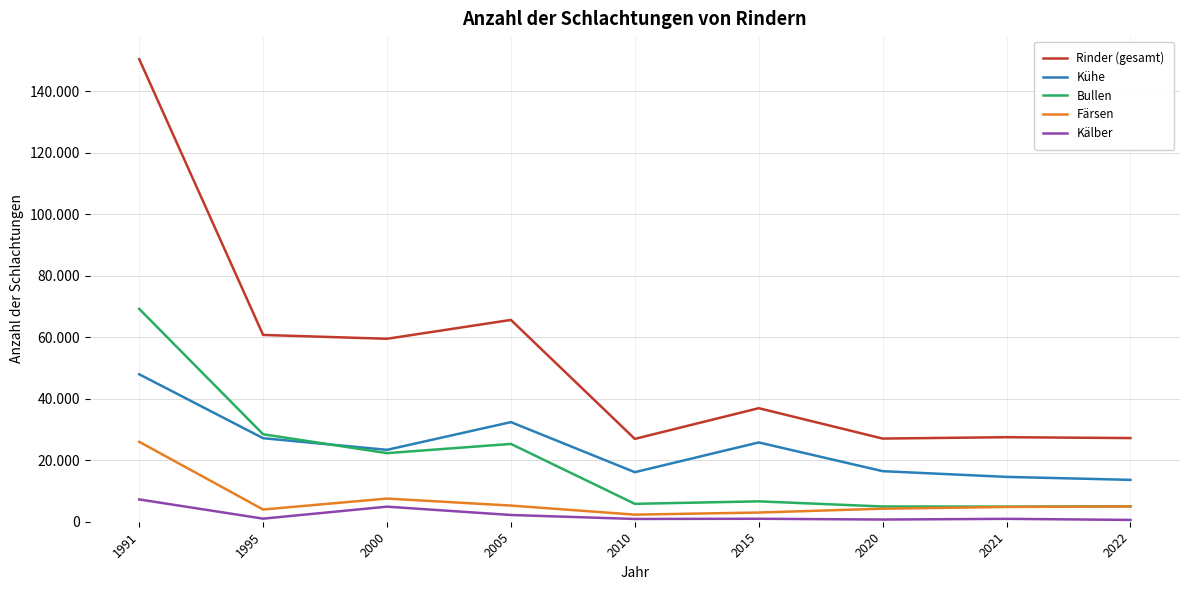

True or false: Färsen and Bullen intersect in this chart.

False